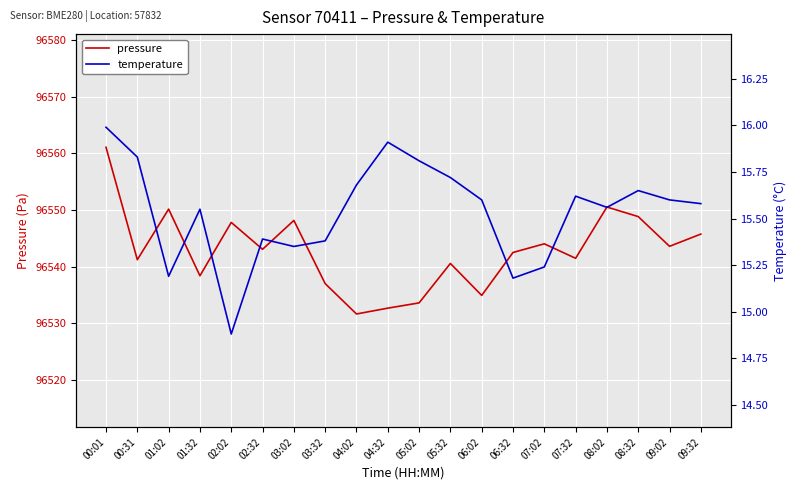

True or false: temperature has more than 0 points higher than both neighbors.

True